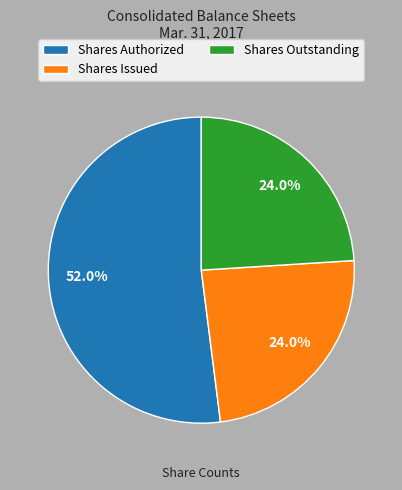

Is there a majority slice in this chart?

Yes